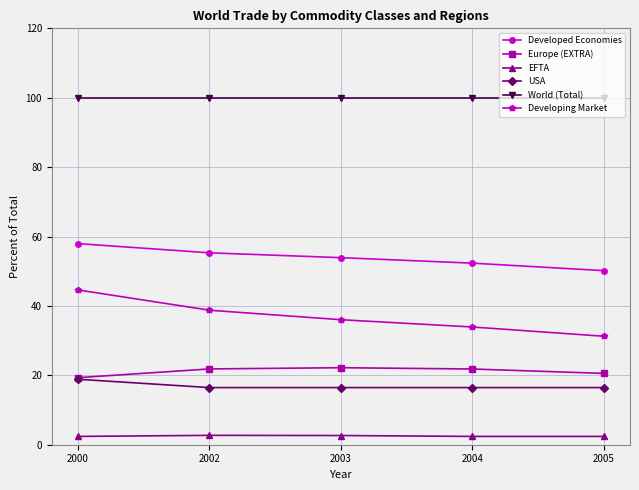

Rank the series by their maximum value, from highest to lowest.

World (Total), Developed Economies, Developing Market, Europe (EXTRA), USA, EFTA